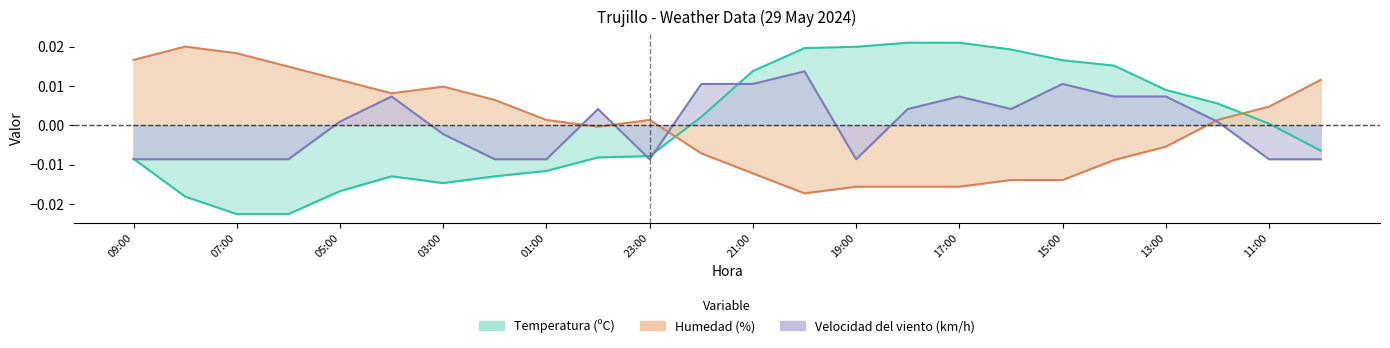

At how many categories does at least one series exceed 0?

24